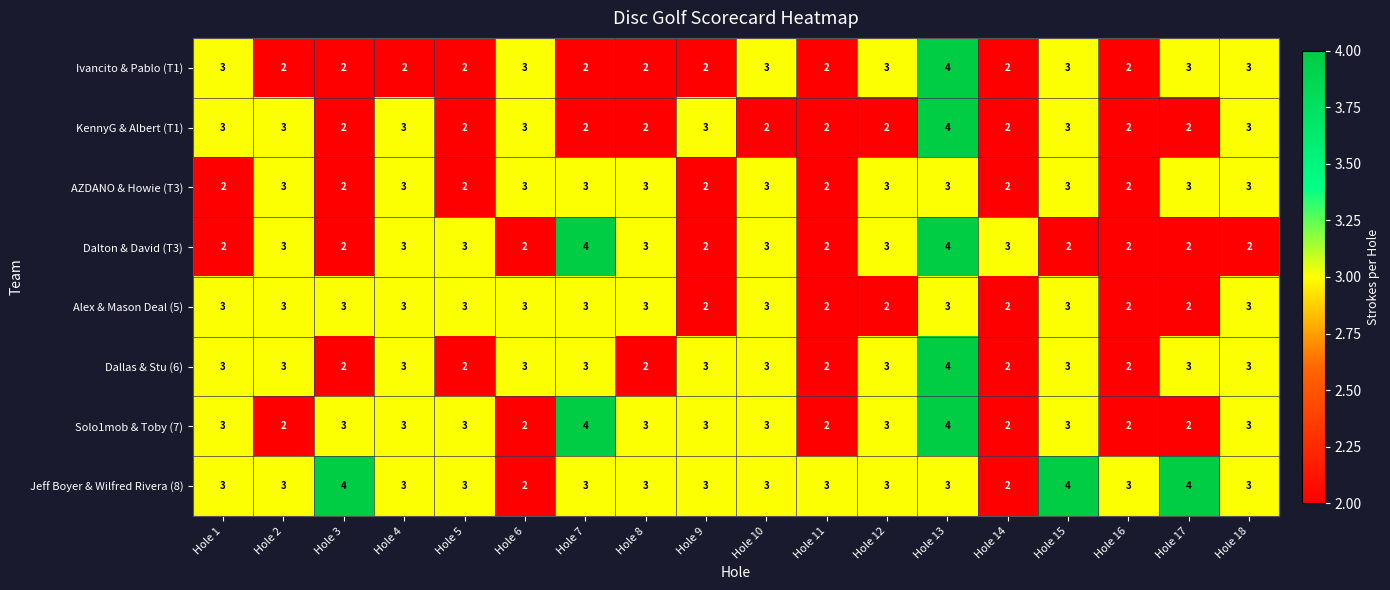

How many Dalton & David (T3) values are between 2 and 3?

16